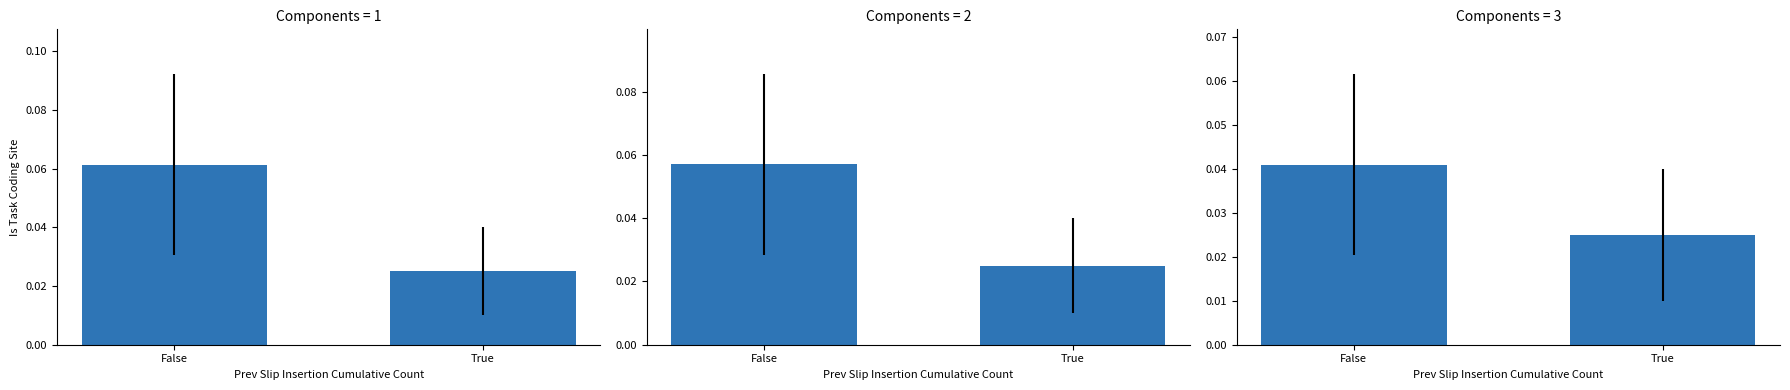

Rank the series by their maximum value, from highest to lowest.

Efficacité, Style, Pénalités